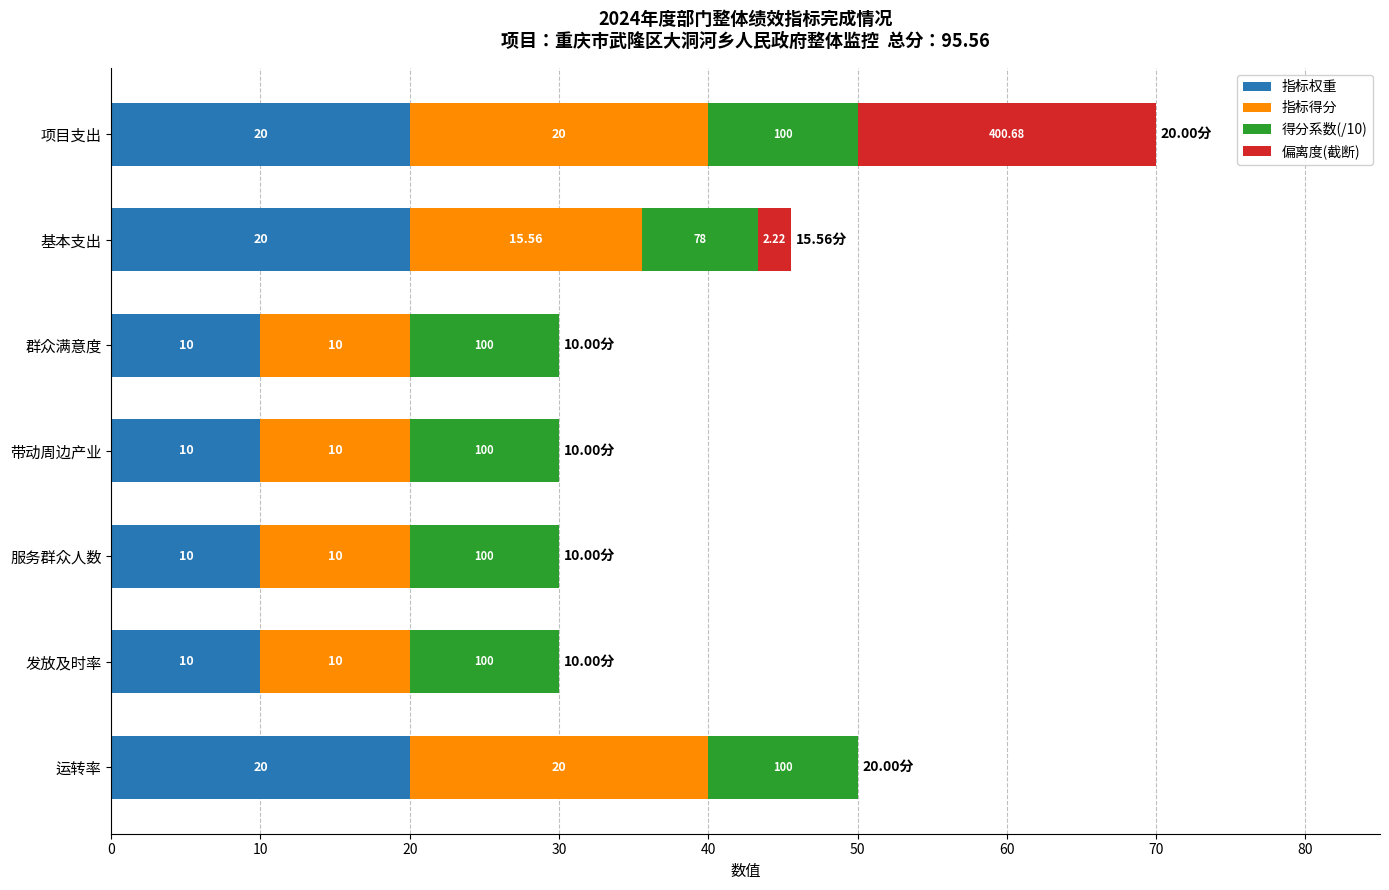

Count the number of categories in the chart.

7